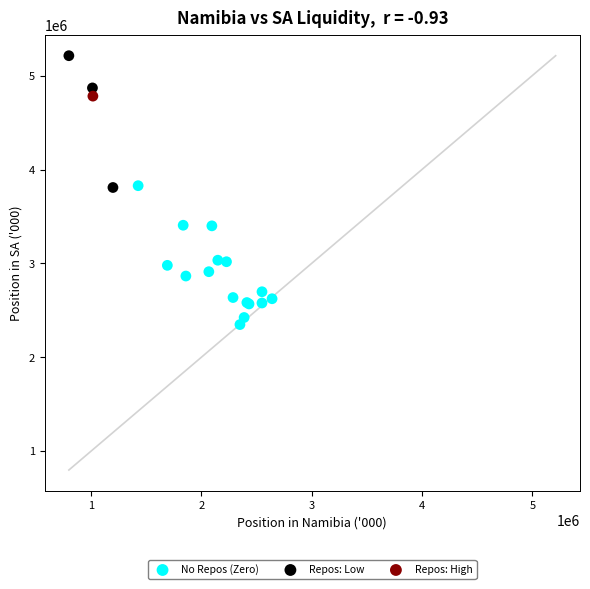

What are all the series names shown in the legend?

No Repos (Zero), Repos: Low, Repos: High